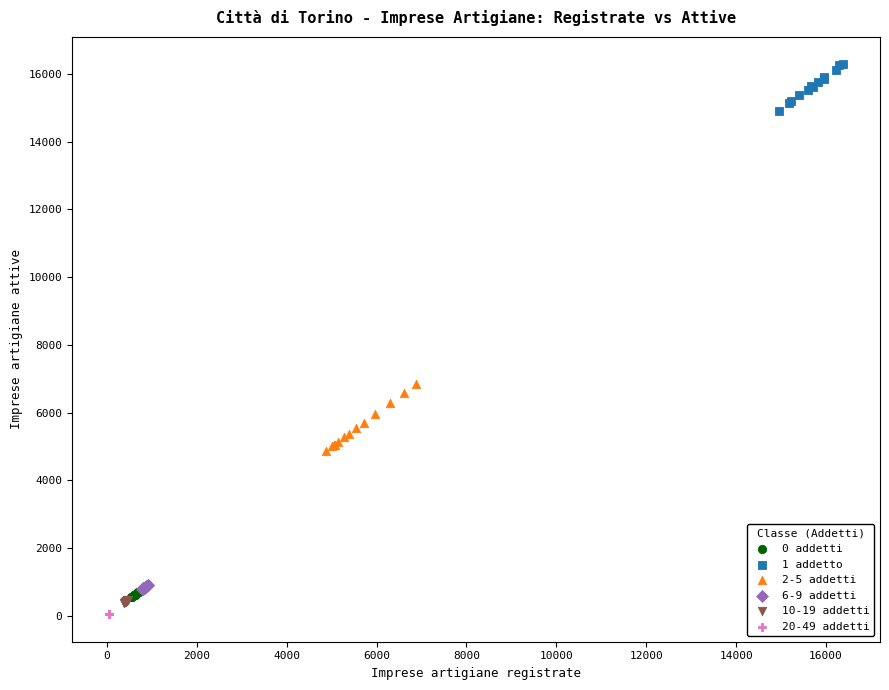

Which series has the widest spread of Y values?

2-5 addetti